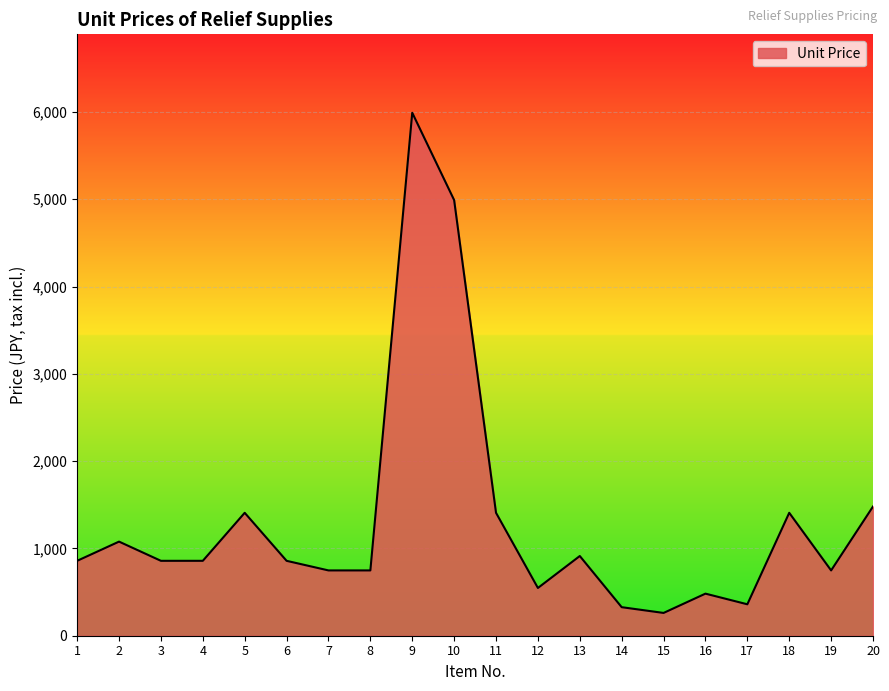

Is it true that the value at 13 is 913?

True